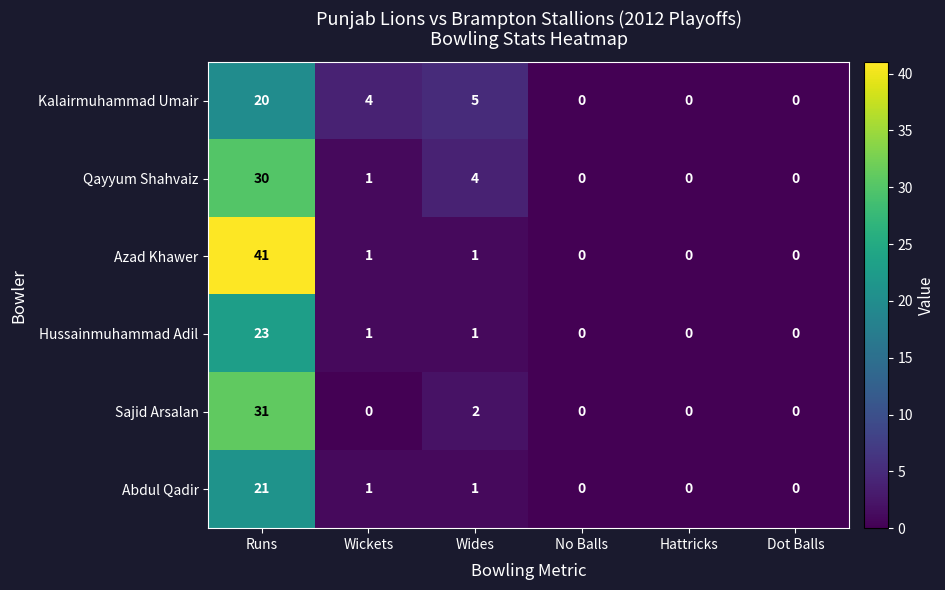

Where is Sajid Arsalan nearest to the value 15?

Wides